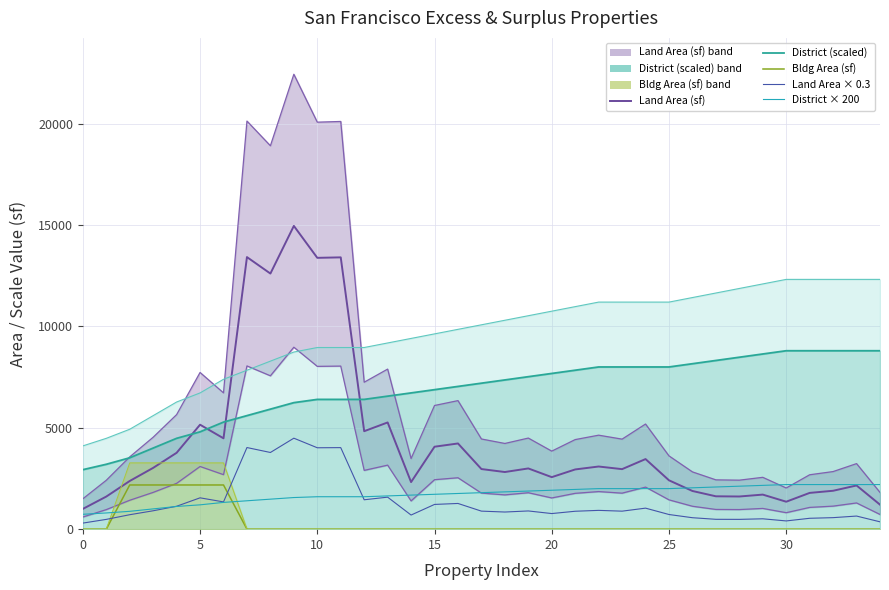

True or false: Land Area (sf) and Bldg Area (sf) intersect in this chart.

False